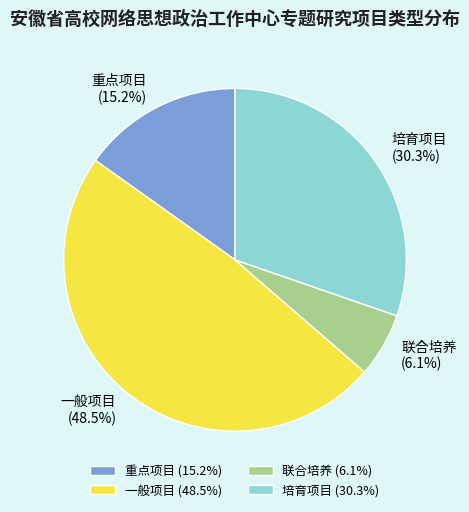

Is the sum of 联合培养 and 培育项目 greater than half?

No